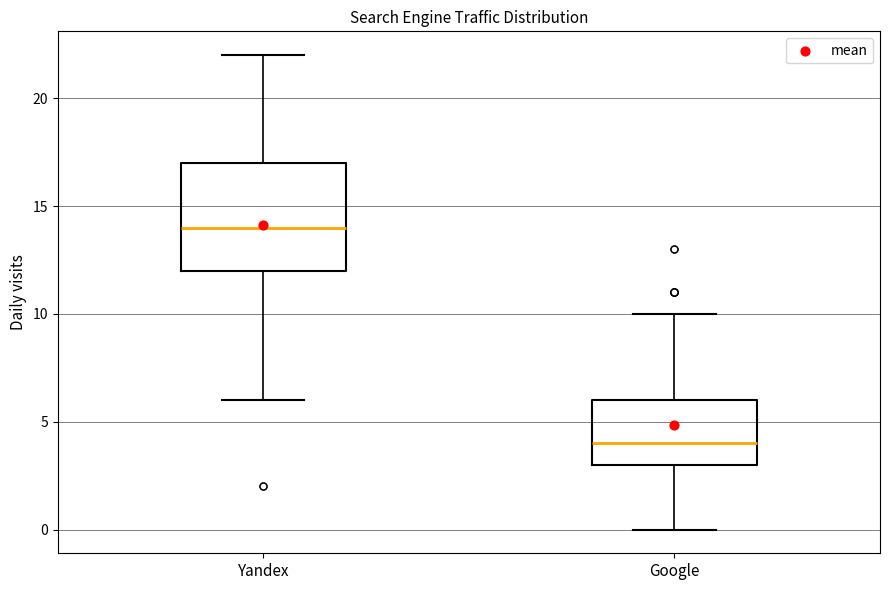

Comparing the boxes themselves (not the whiskers), which one is the tallest?

Yandex